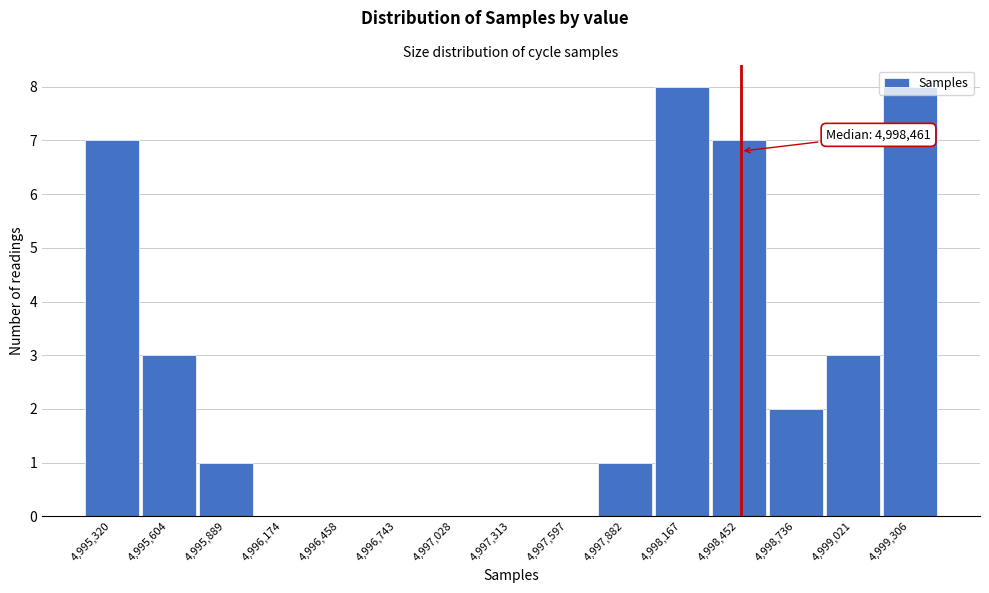

What is the maximum value shown in the chart?

8